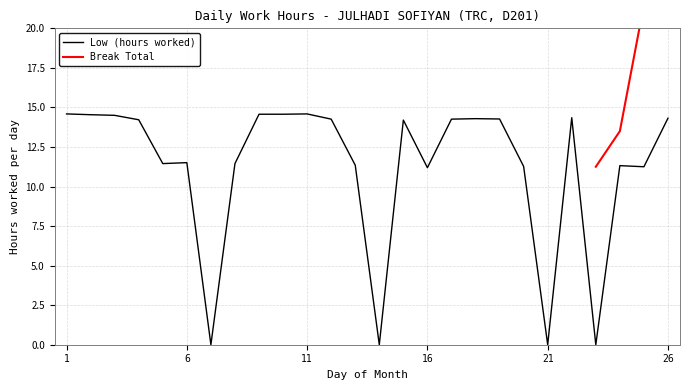

List the labels in order of value, smallest first.

7, 14, 21, 23, 16, 25, 20, 24, 13, 5, 8, 6, 15, 4, 12, 17, 19, 18, 26, 22, 3, 2, 9, 10, 1, 11